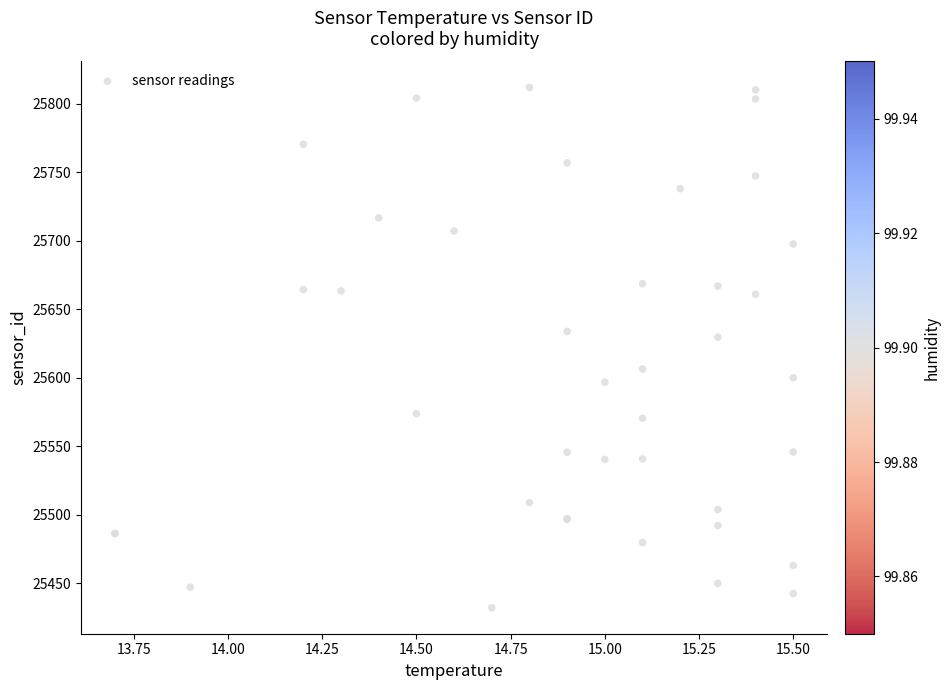

What Y value in the scatter plot is closest to 25622?

25629.7